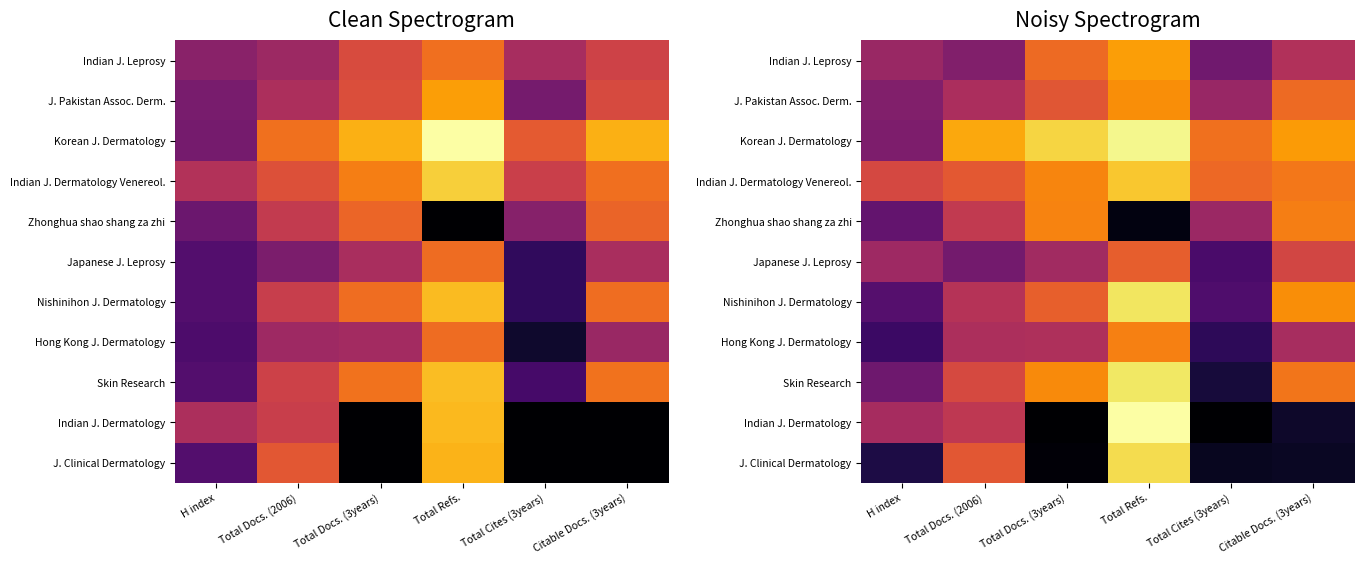

How many series are shown in this chart?

11